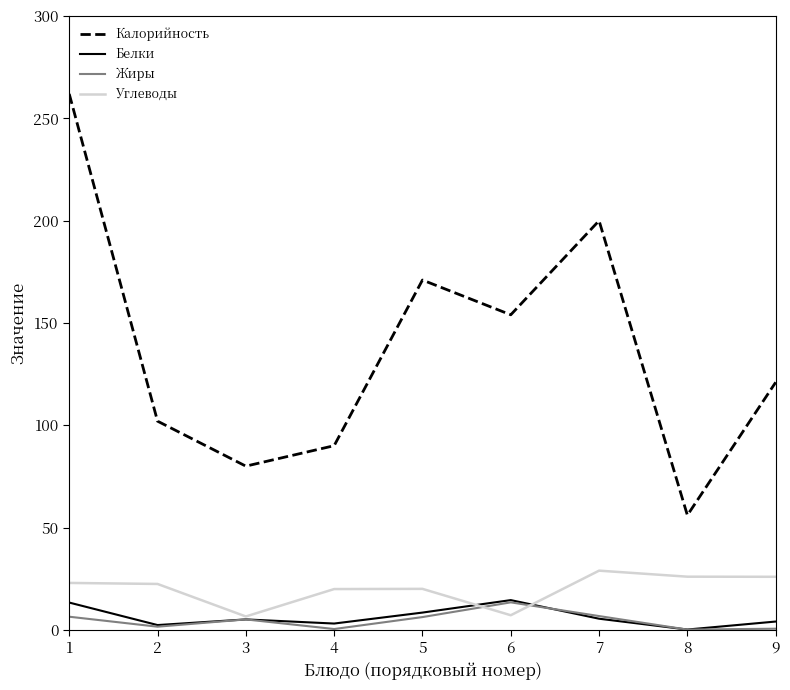

Rank the series at 4 from lowest to highest value.

Жиры, Белки, Углеводы, Калорийность